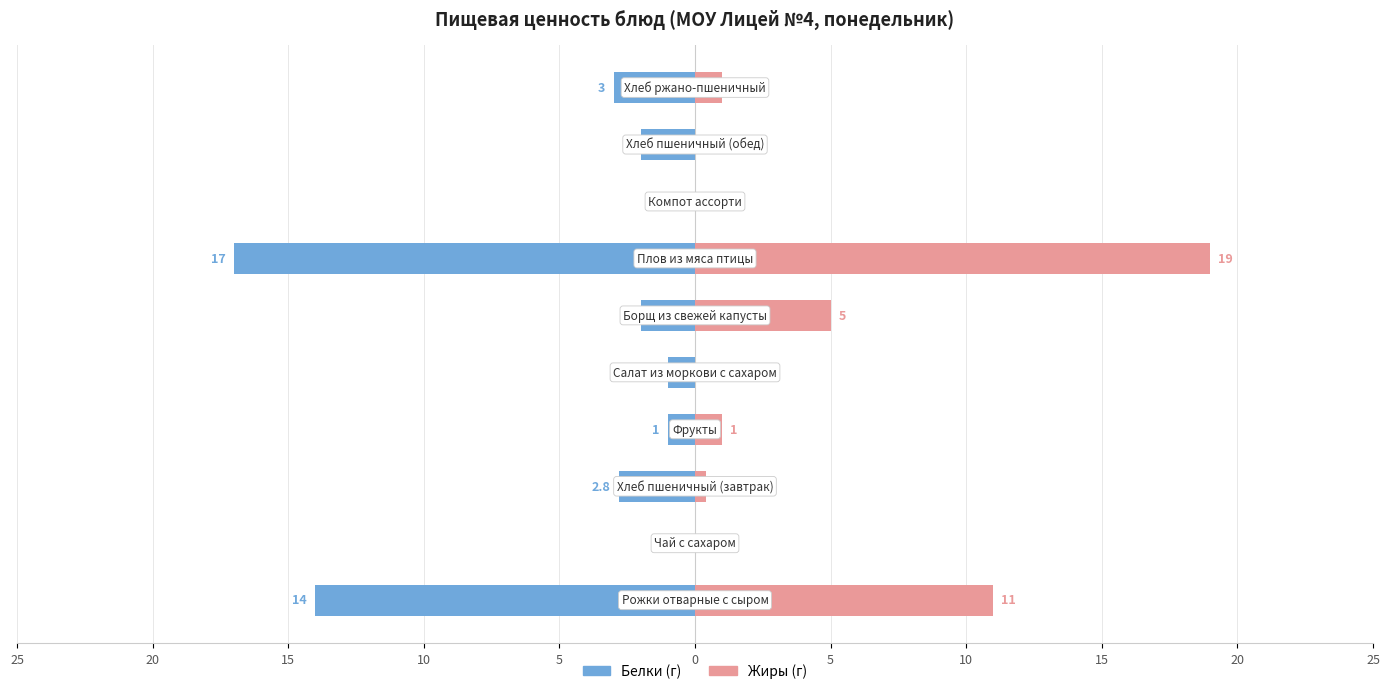

What is the highest value of the Жиры series?

19.0